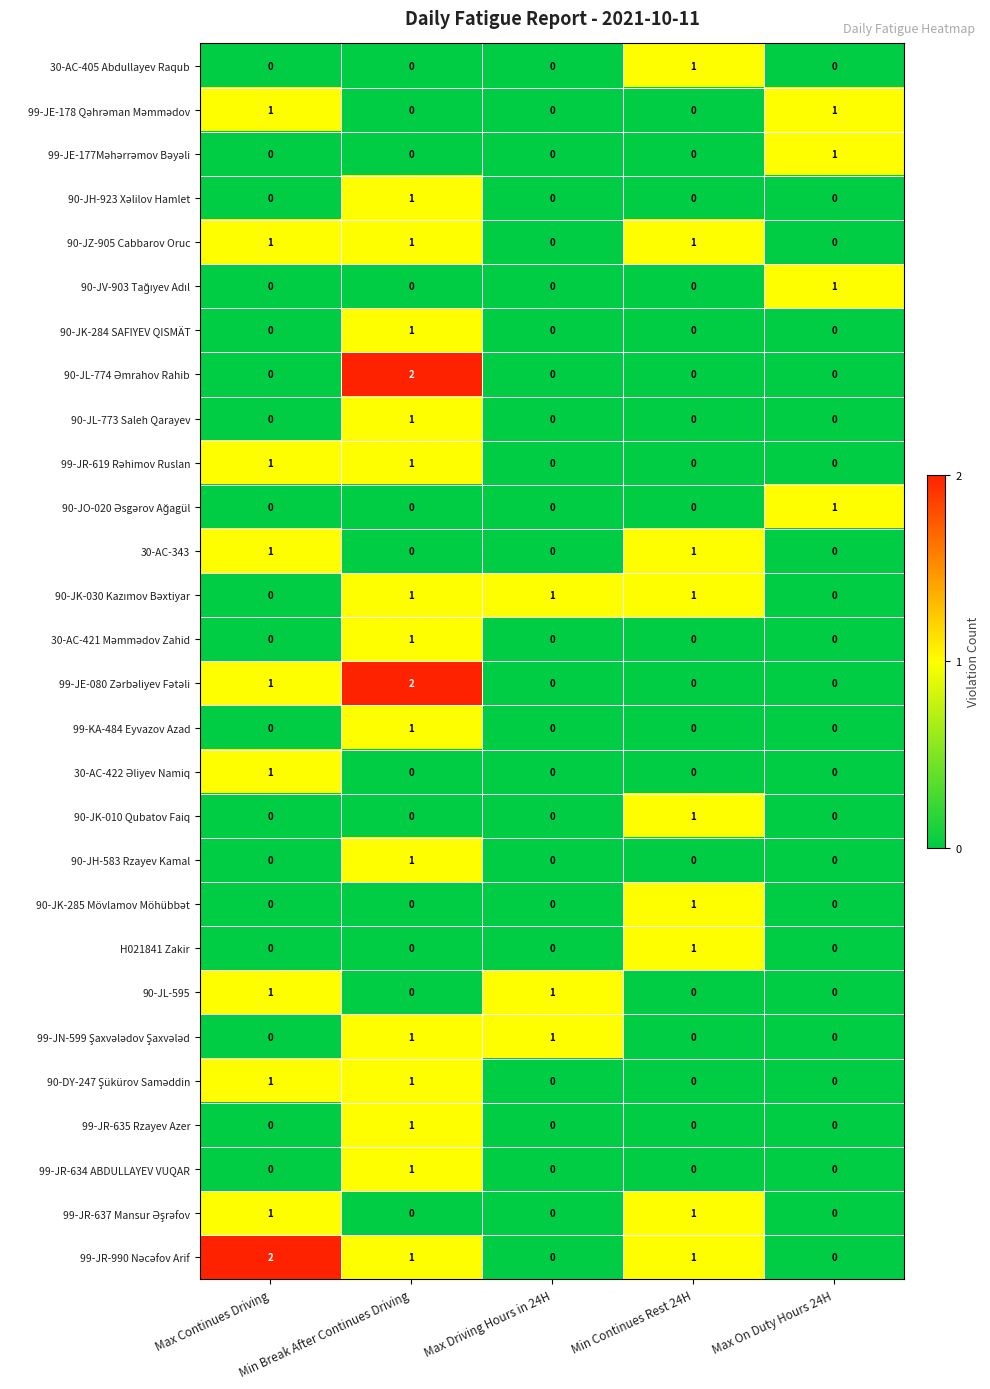

What is the spread (max minus min) of values at Min Continues Rest 24H?

1